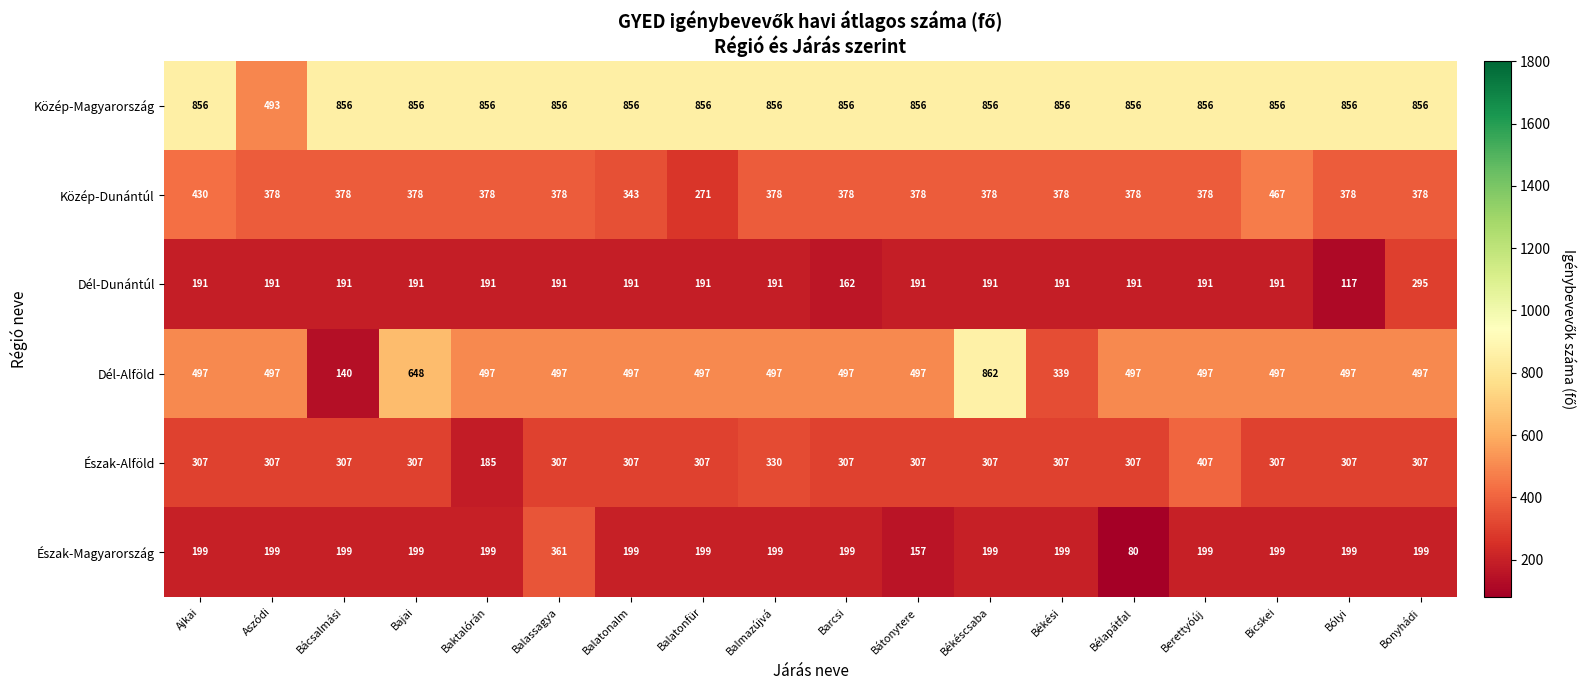

Which category has the highest value across all series?

Békéscsaba